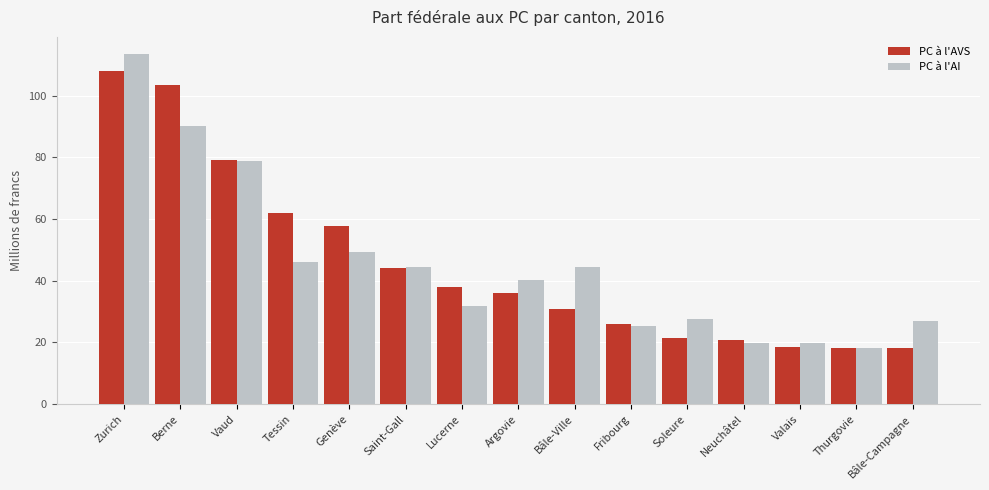

Which category has the lowest value in the PC à l'AI series?

Thurgovie